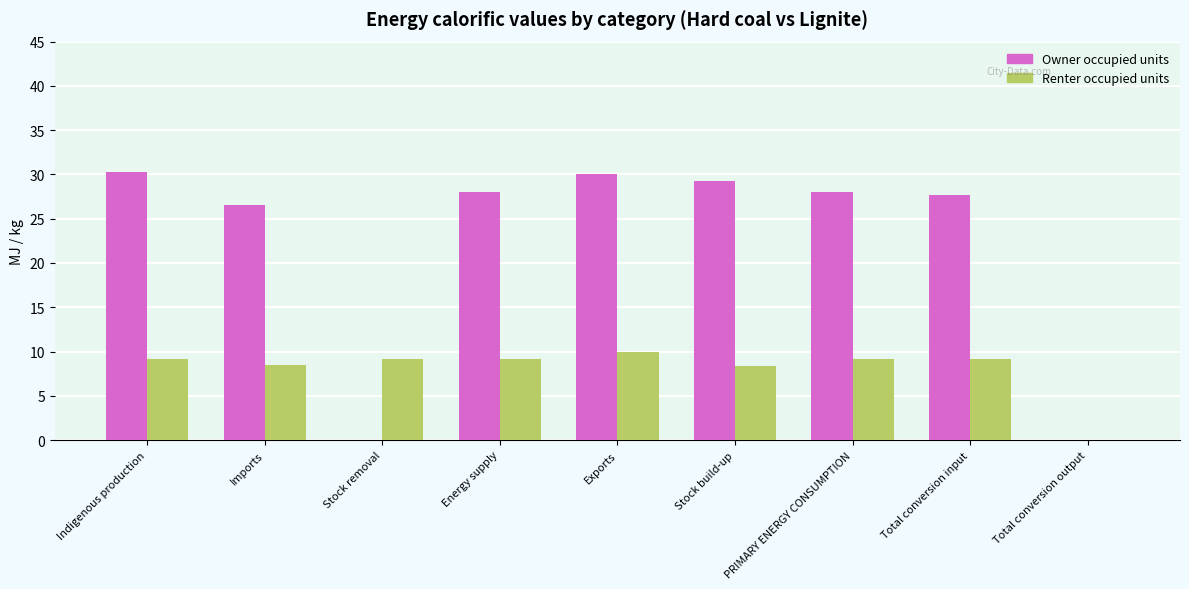

Are the bars horizontal?

No